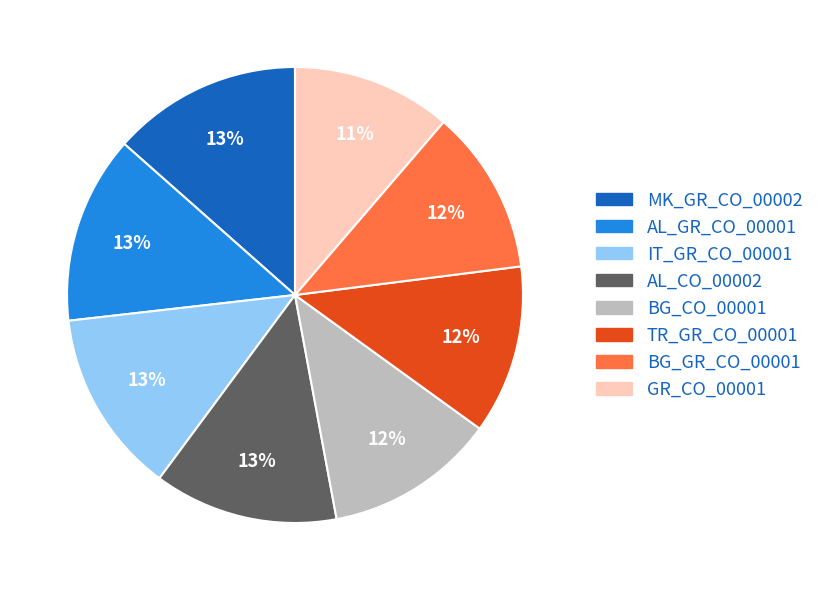

To the nearest percent, what percentage of the pie is IT_GR_CO_00001?

13%